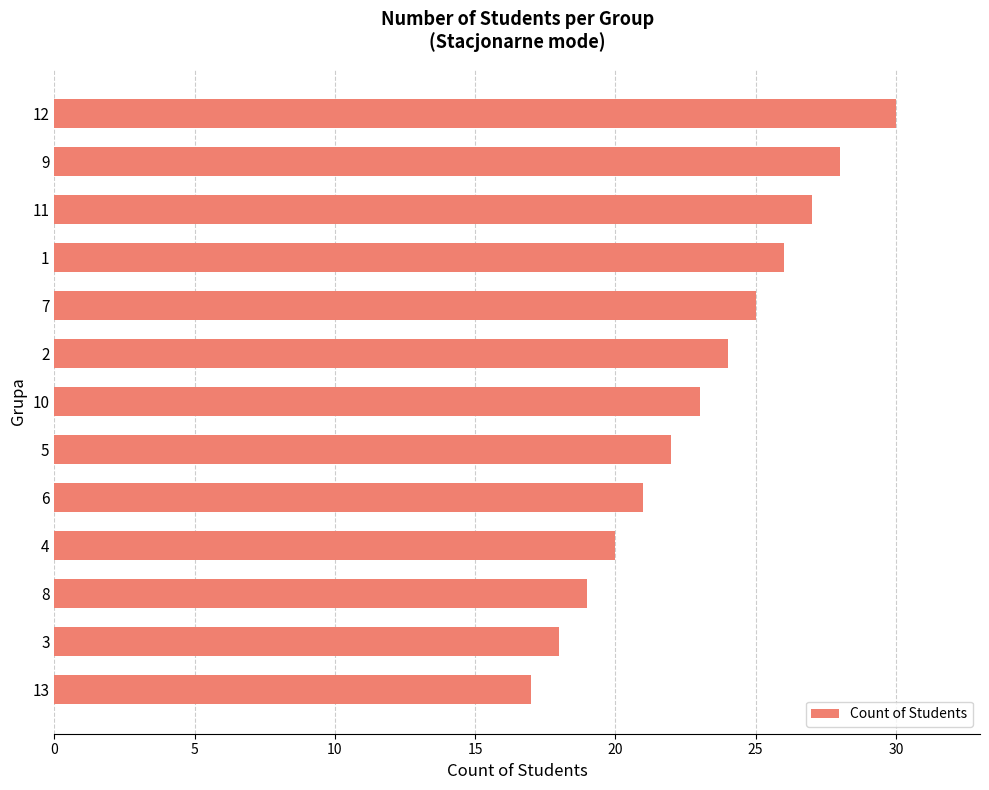

Reading top to bottom, what are all the values shown in this chart?

12=30	9=28	11=27	1=26	7=25	2=24	10=23	5=22	6=21	4=20	8=19	3=18	13=17